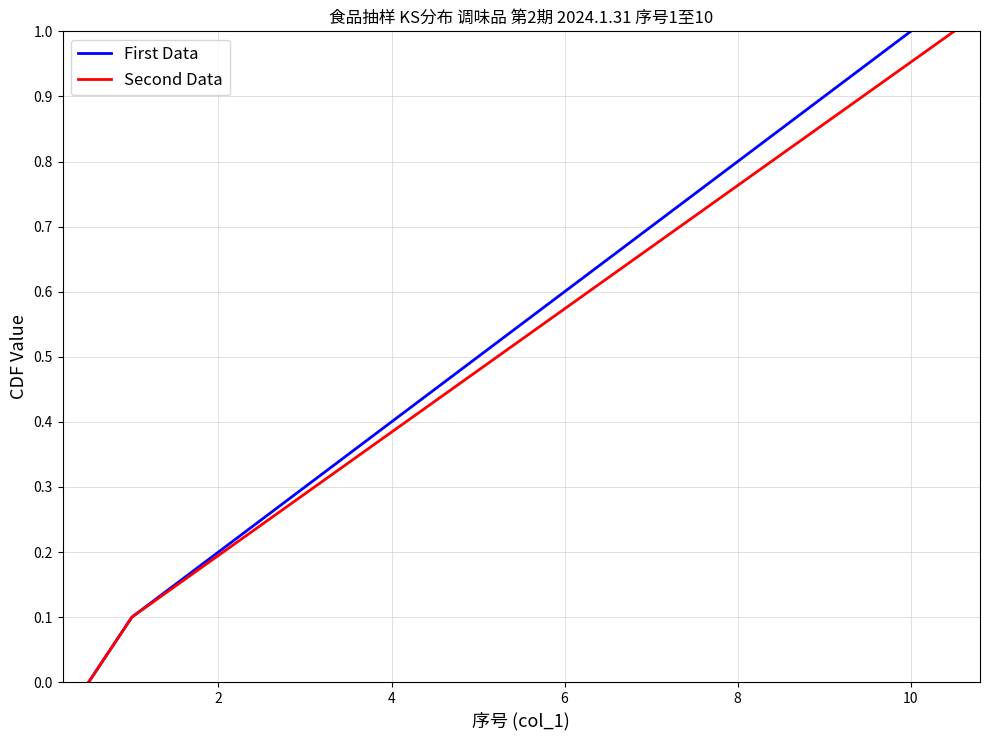

What is the greatest value displayed?

1.0